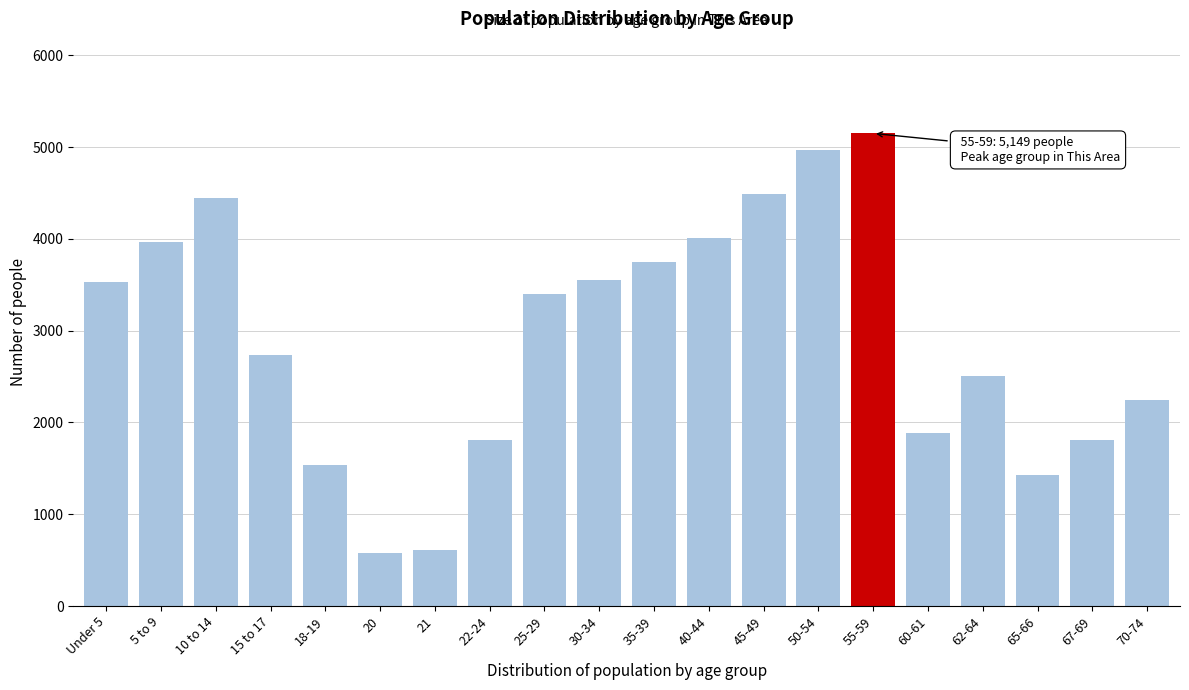

What is the change in value from Under 5 to 50-54?

+1440